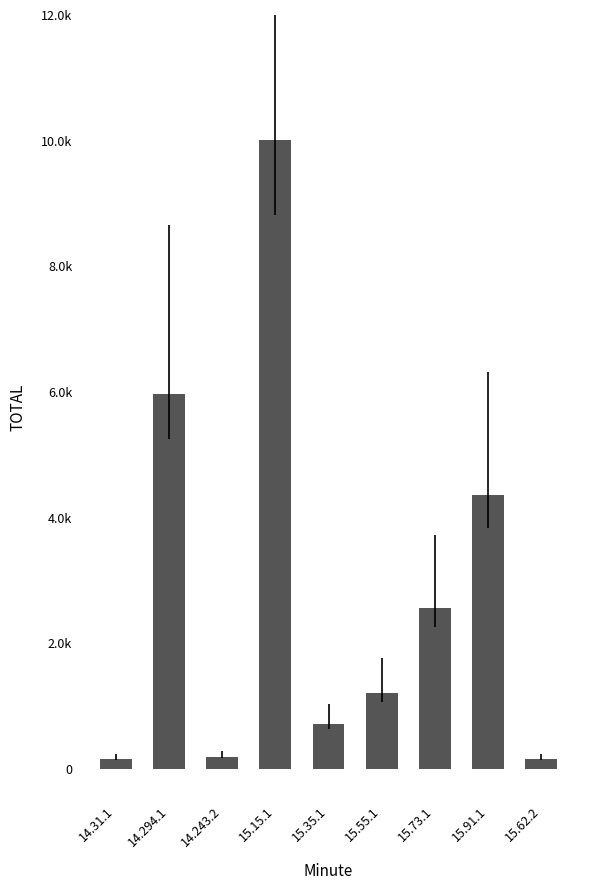

What is the value of the 9th bar from the left?

168.3